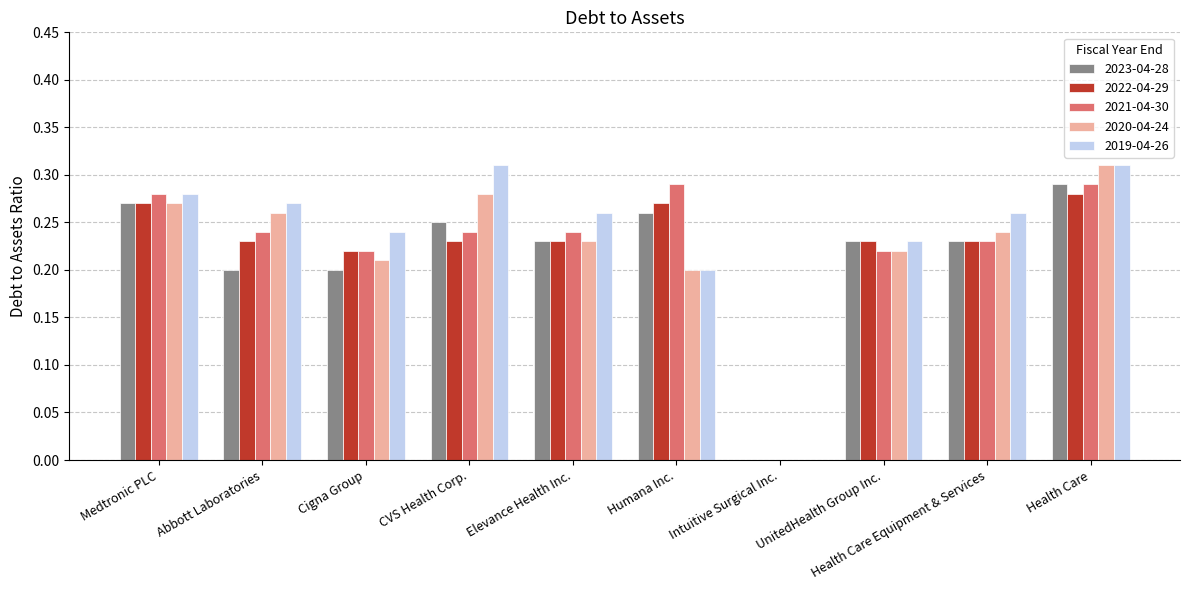

Is the value of 2023-04-28 at Abbott Laboratories greater than the value of 2020-04-24 at Cigna Group?

No